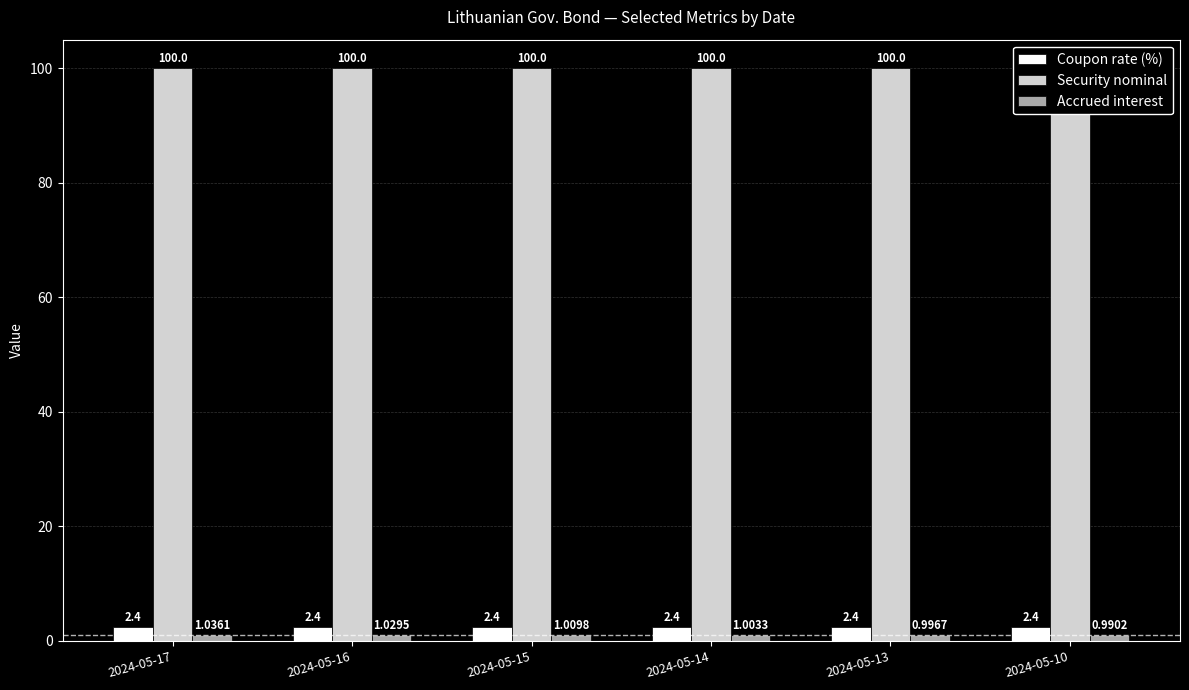

Does the chart contain stacked bars?

No